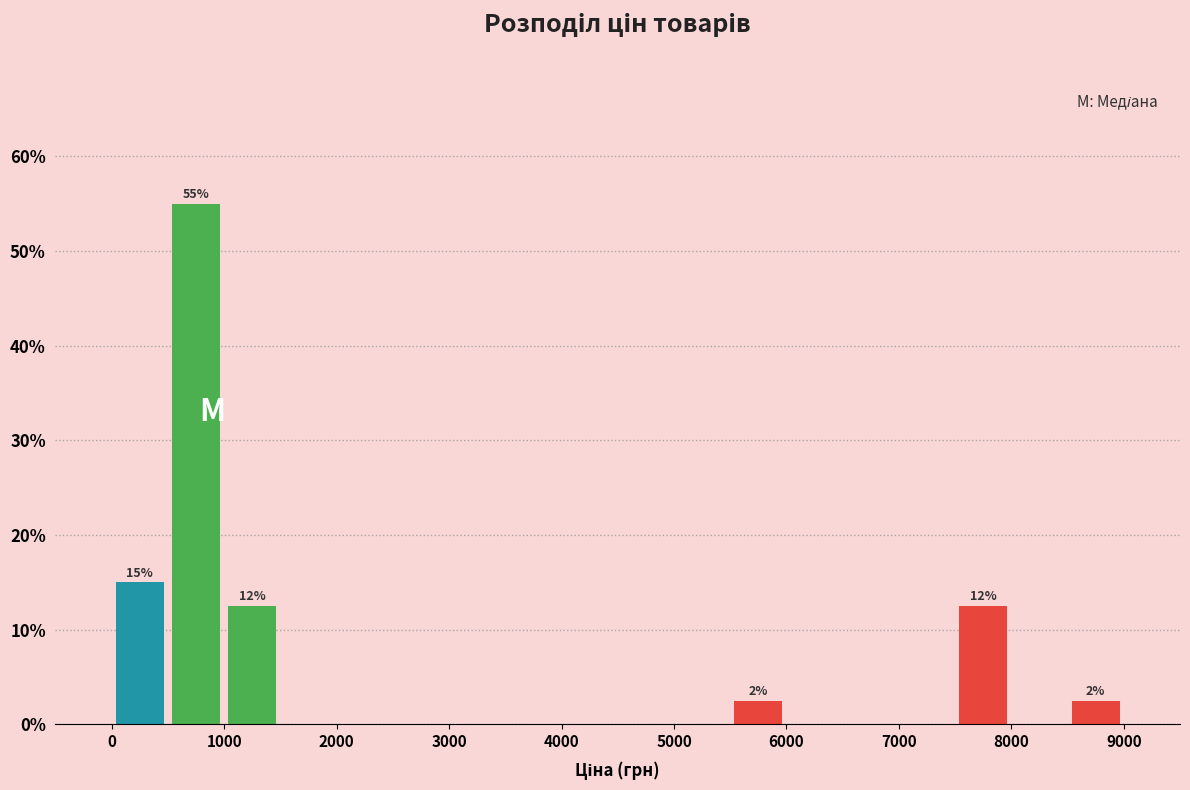

Which range on the x-axis has the tallest bar?

500 to 1000